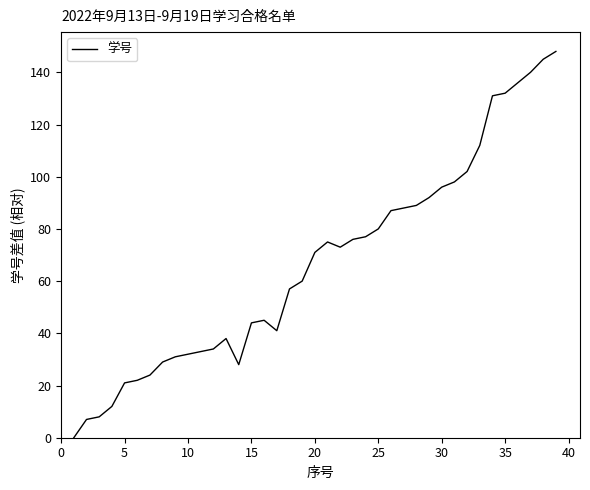

What is the greatest value displayed?

148